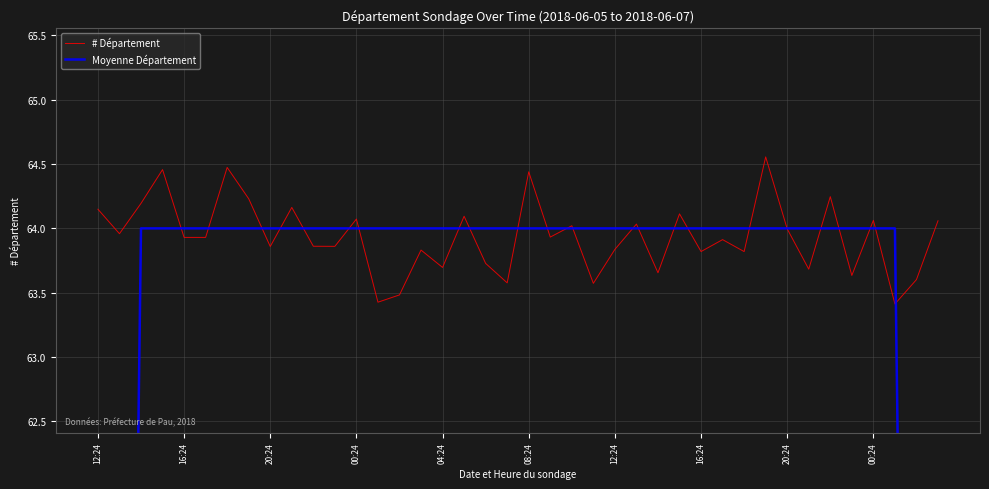

How many intersections are there between Moyenne Département and # Département?

24